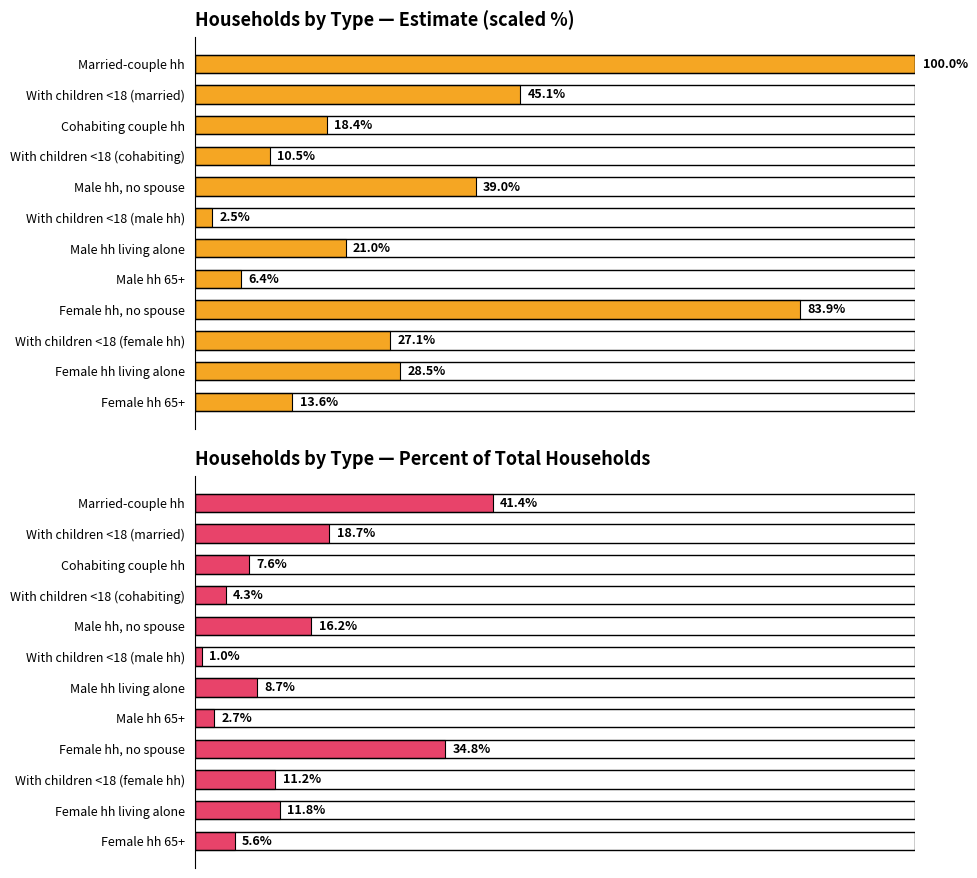

The Households by Type — Percent of Total Households series shows 4.3 at With children <18 (cohabiting). True or false?

True